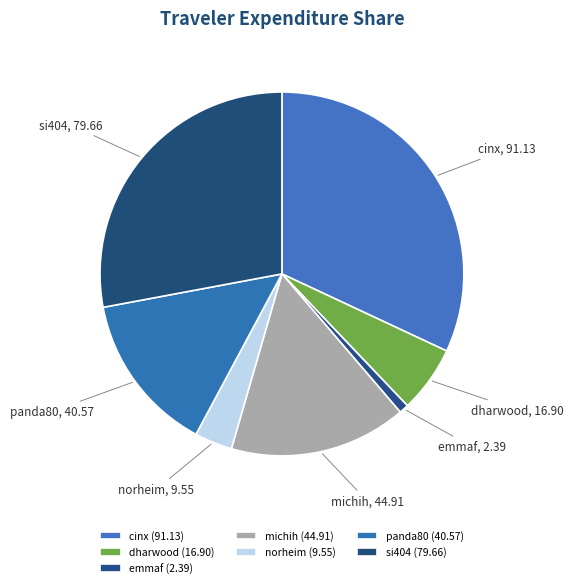

Does dharwood represent more than half of the total?

No